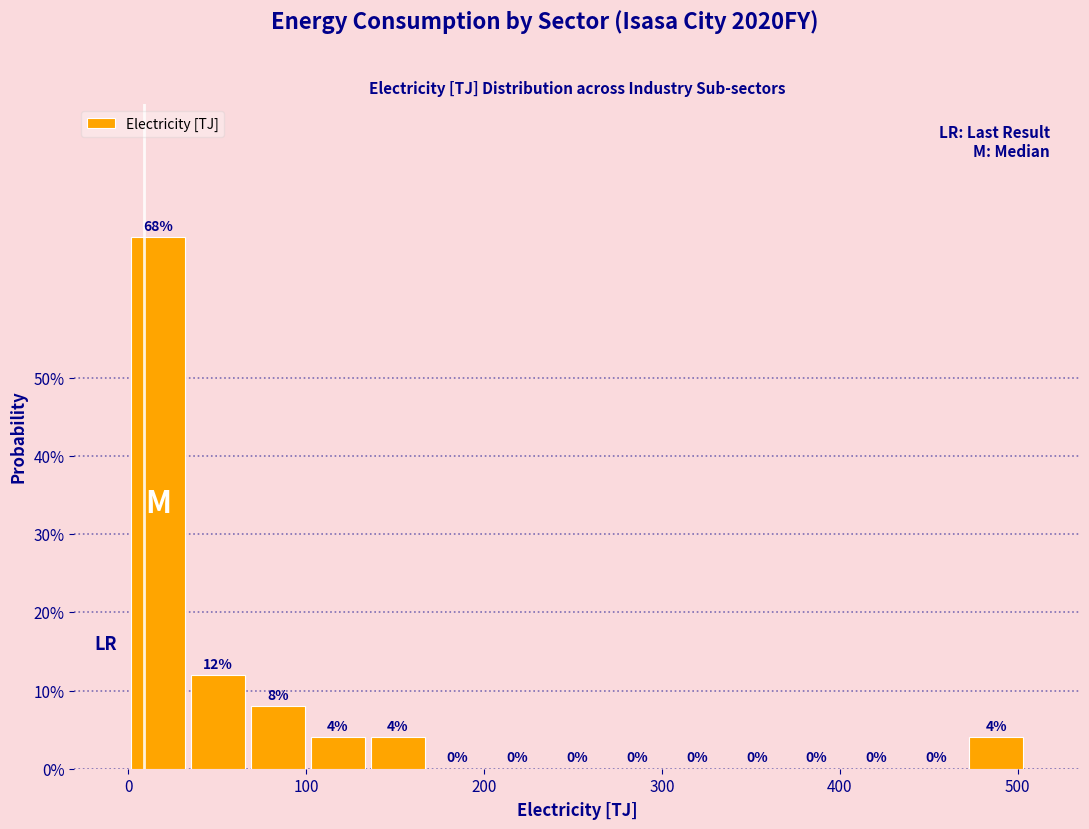

Read against the x-axis, roughly where is the centre of the tallest bar?

20